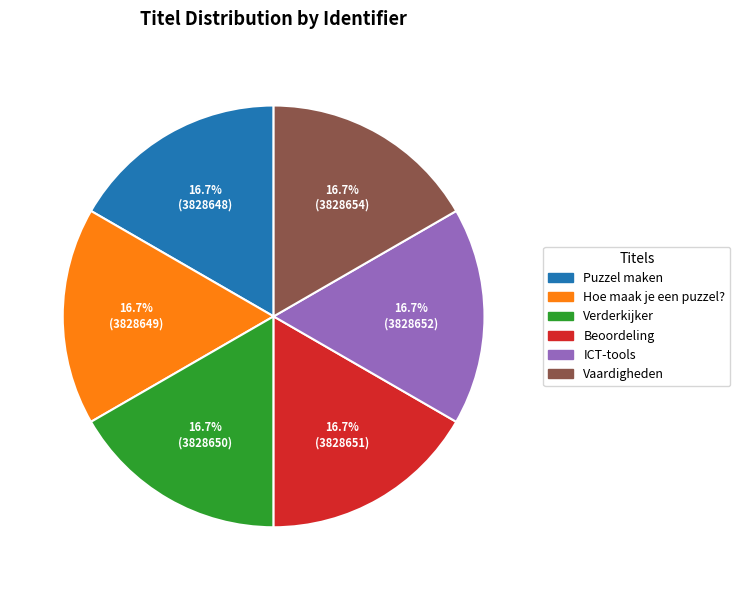

Does any single category account for the majority?

No